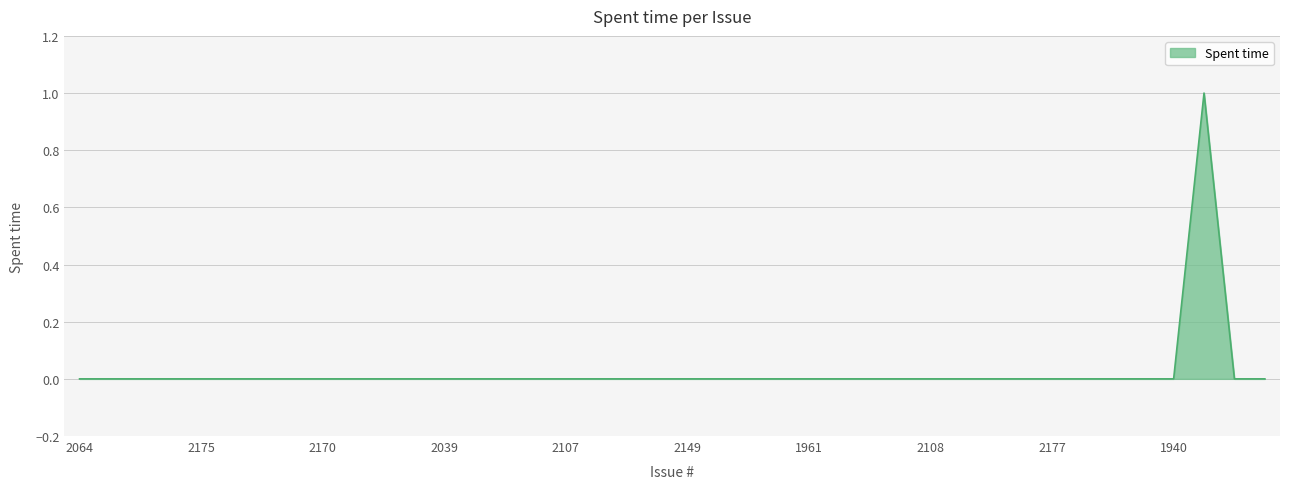

Is this an area chart (filled region under the line)?

Yes